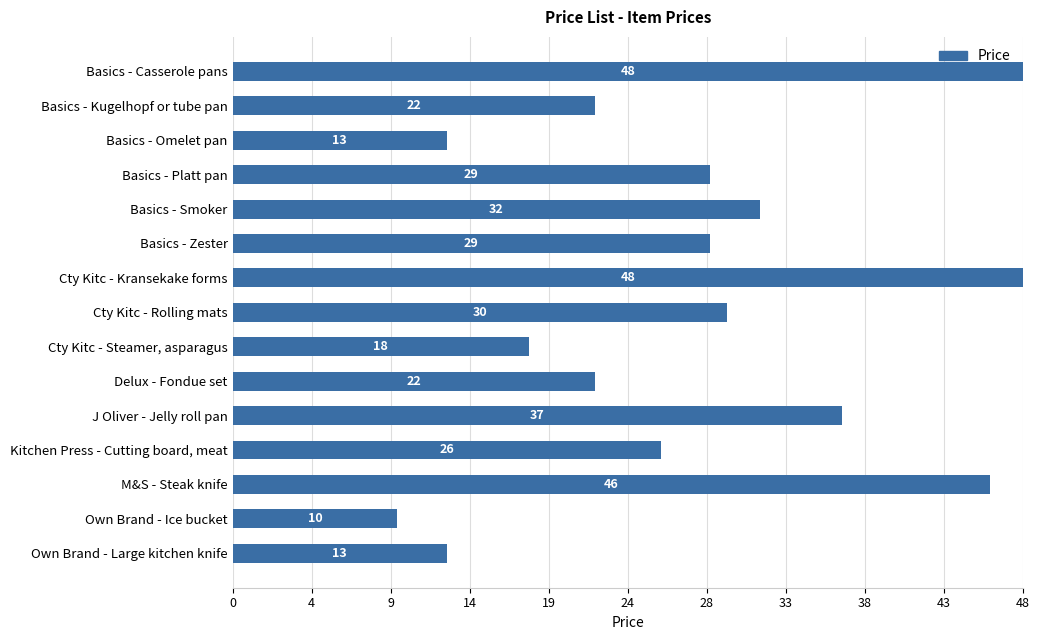

Are the bars horizontal?

Yes